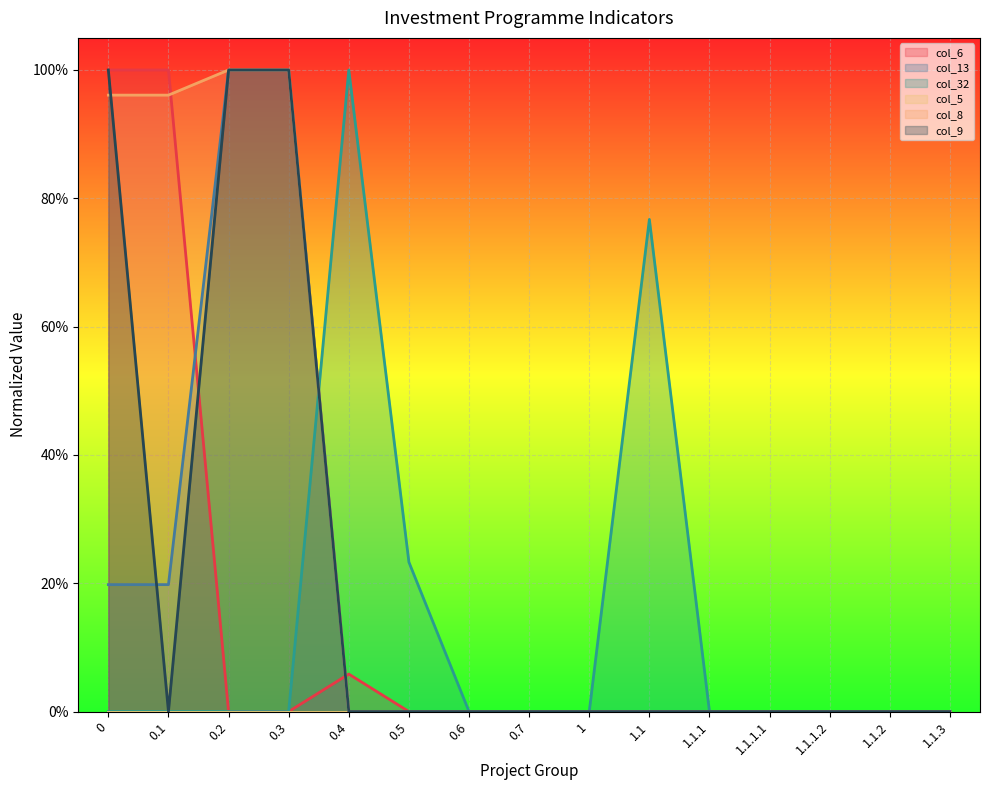

How many values in the col_13 series exceed 0?

4